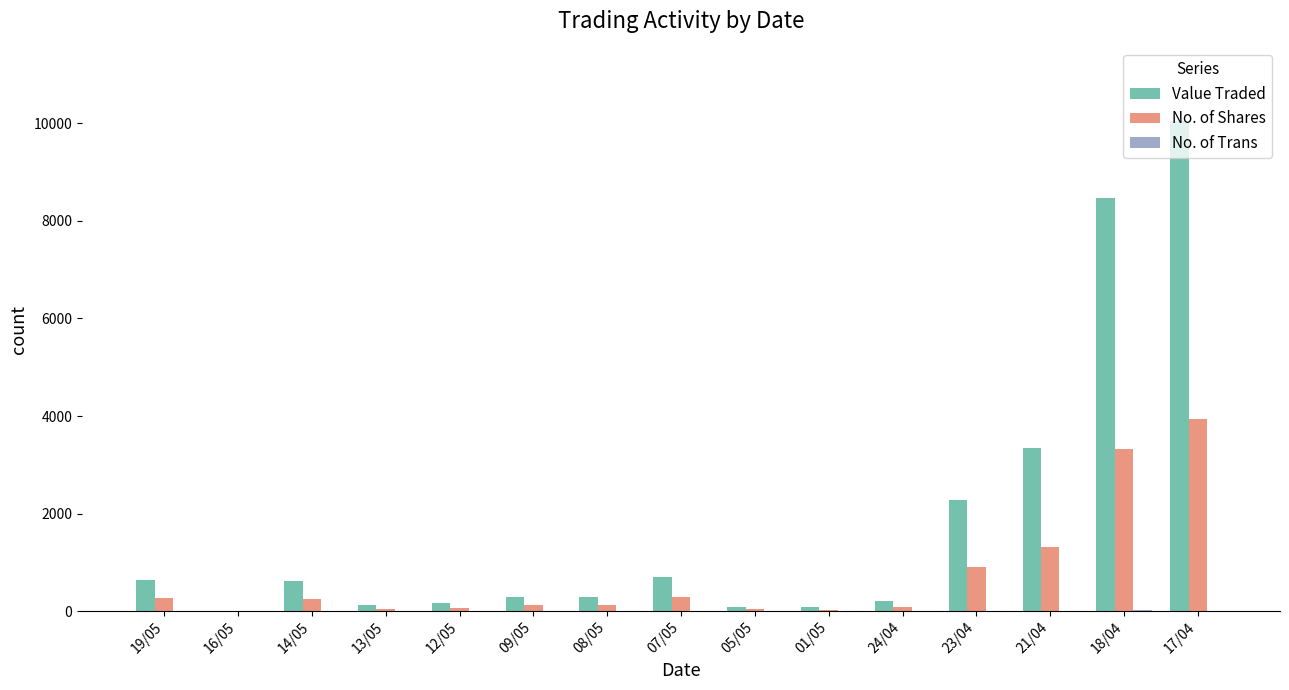

At which label is No. of Shares closest to 1970?

21/04